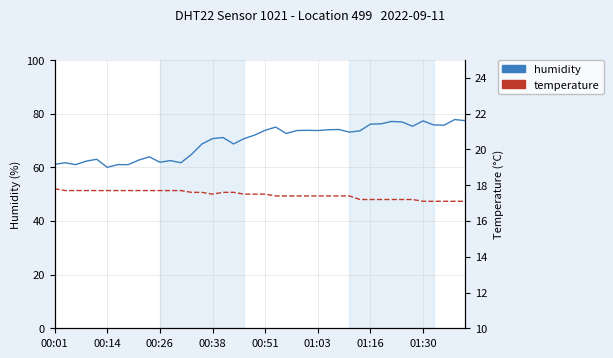

Is this an area chart (filled region under the line)?

No